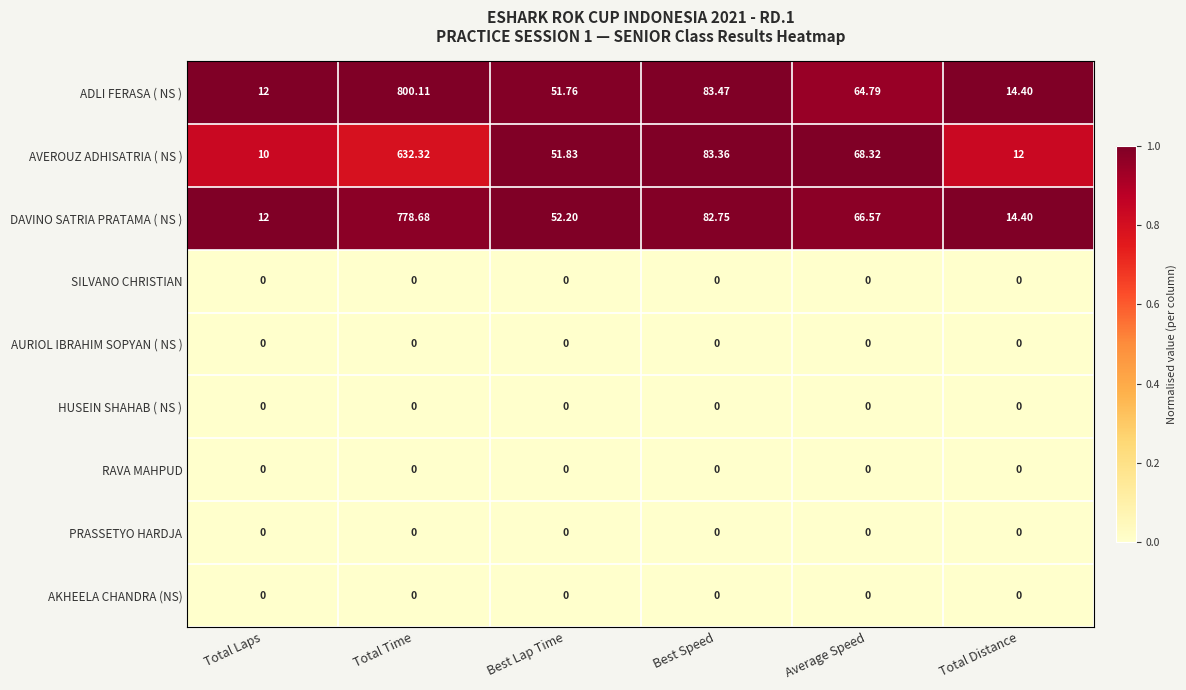

Which series changed the most between Total Laps and Average Speed?

AVEROUZ ADHISATRIA ( NS )